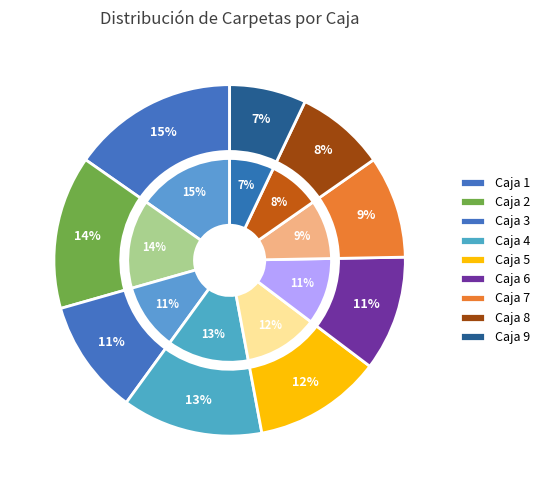

To the nearest percent, what is the average slice percentage?

11%